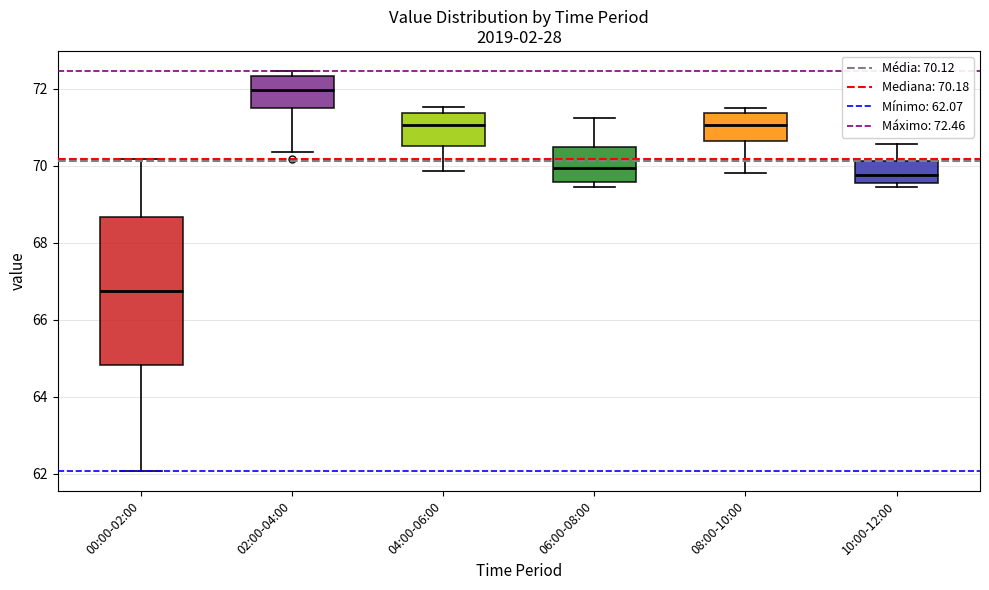

Comparing the boxes themselves (not the whiskers), which one is the tallest?

00:00-02:00